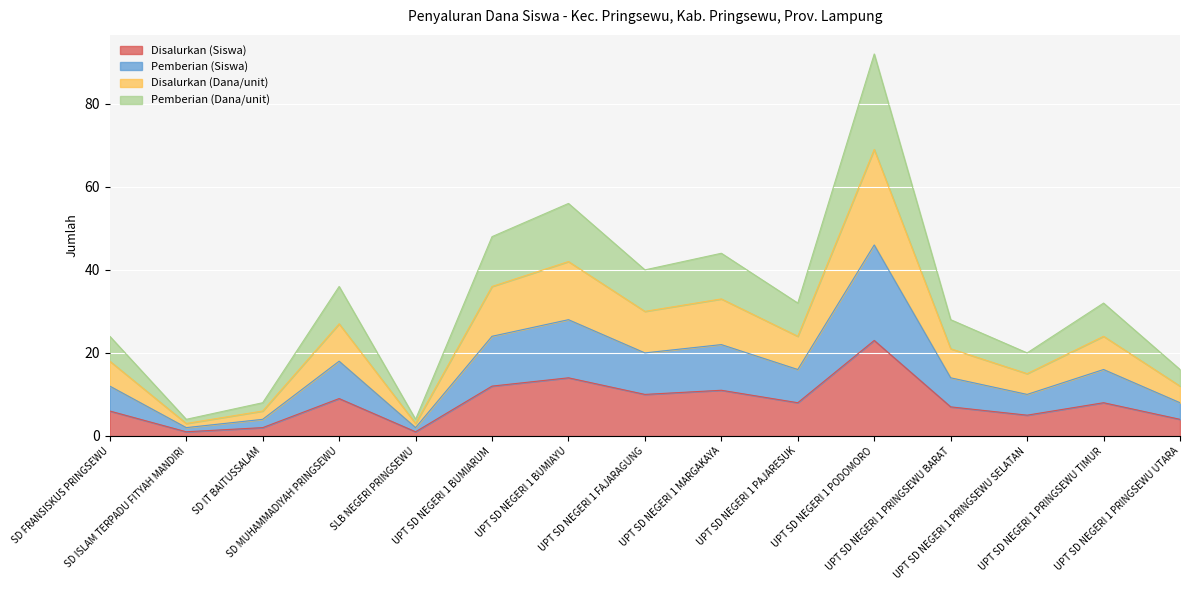

Rank the series at UPT SD NEGERI 1 BUMIARUM from highest to lowest value.

Pemberian (Dana), Disalurkan (Dana), Pemberian (Siswa), Disalurkan (Siswa)